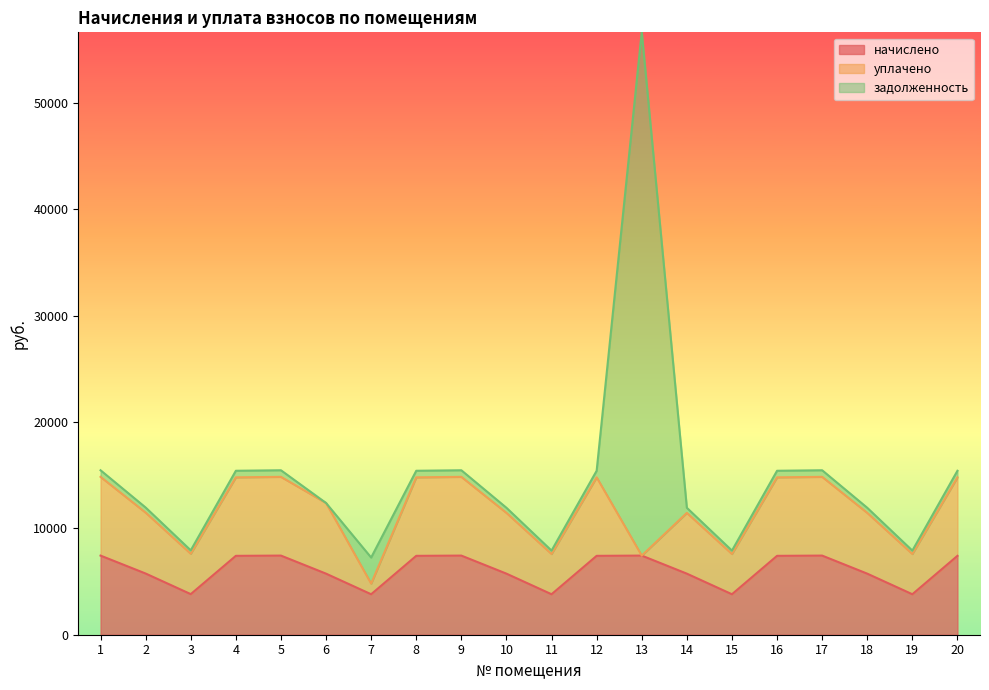

Where is начислено nearest to the value 5620?

6